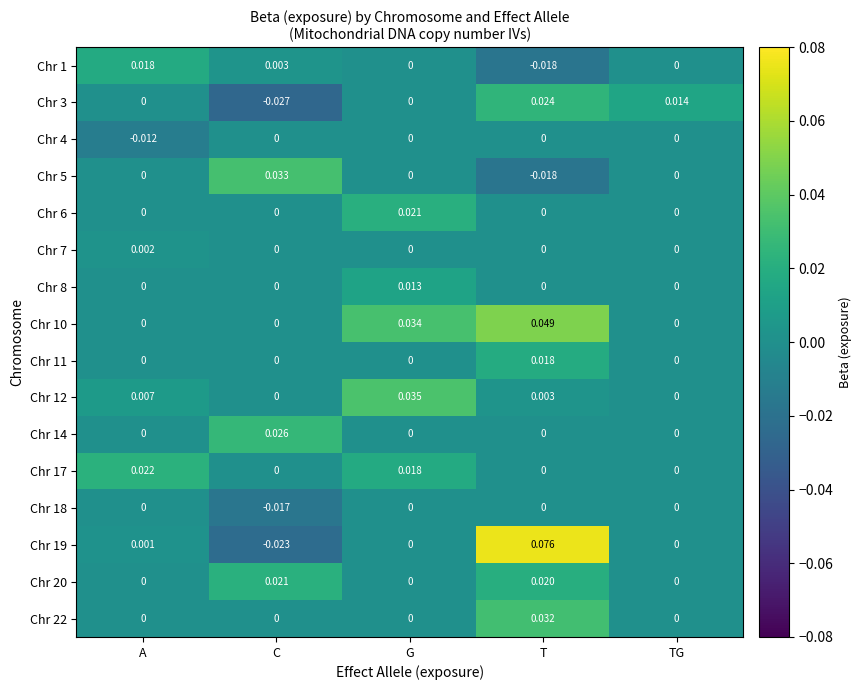

At which category is the sum across all series the highest?

T